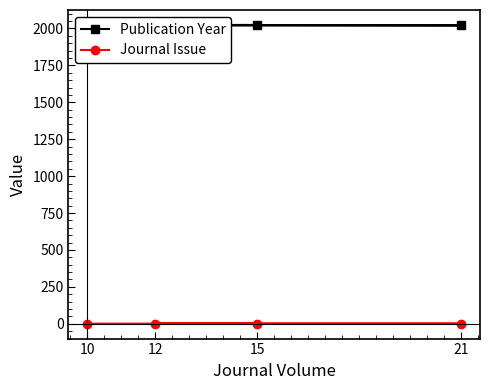

What is the spread (max minus min) of values at 21?

2020